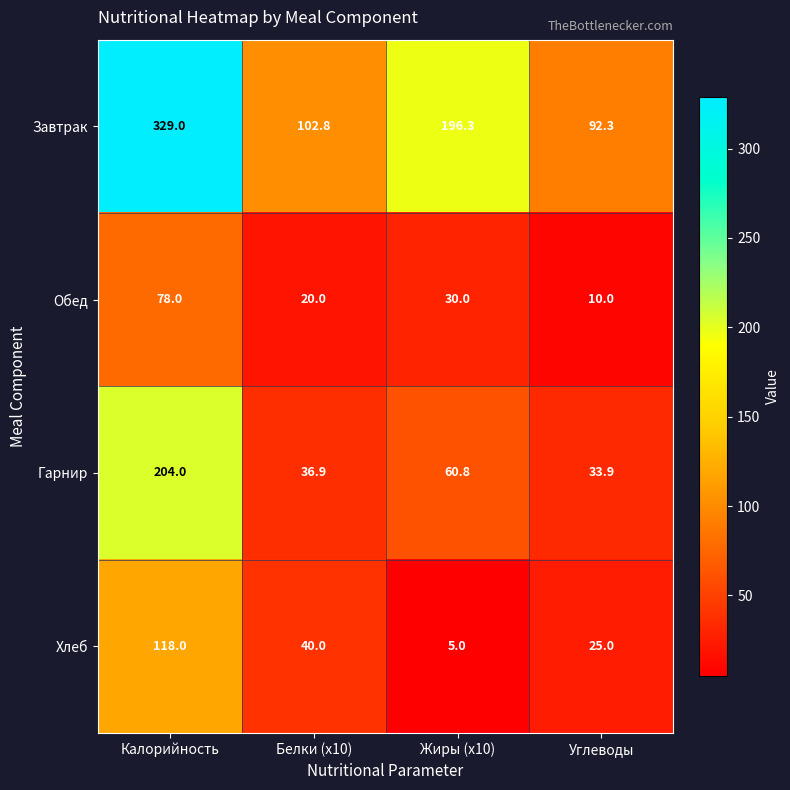

Reading left to right, list all the values displayed in this chart.

Завтрак: Калорийность=329.0	Белки (x10)=102.8	Жиры (x10)=196.3	Углеводы=92.3
Обед: Калорийность=78.0	Белки (x10)=20.0	Жиры (x10)=30.0	Углеводы=10.0
Гарнир: Калорийность=204.0	Белки (x10)=36.9	Жиры (x10)=60.8	Углеводы=33.9
Хлеб: Калорийность=118.0	Белки (x10)=40.0	Жиры (x10)=5.0	Углеводы=25.0